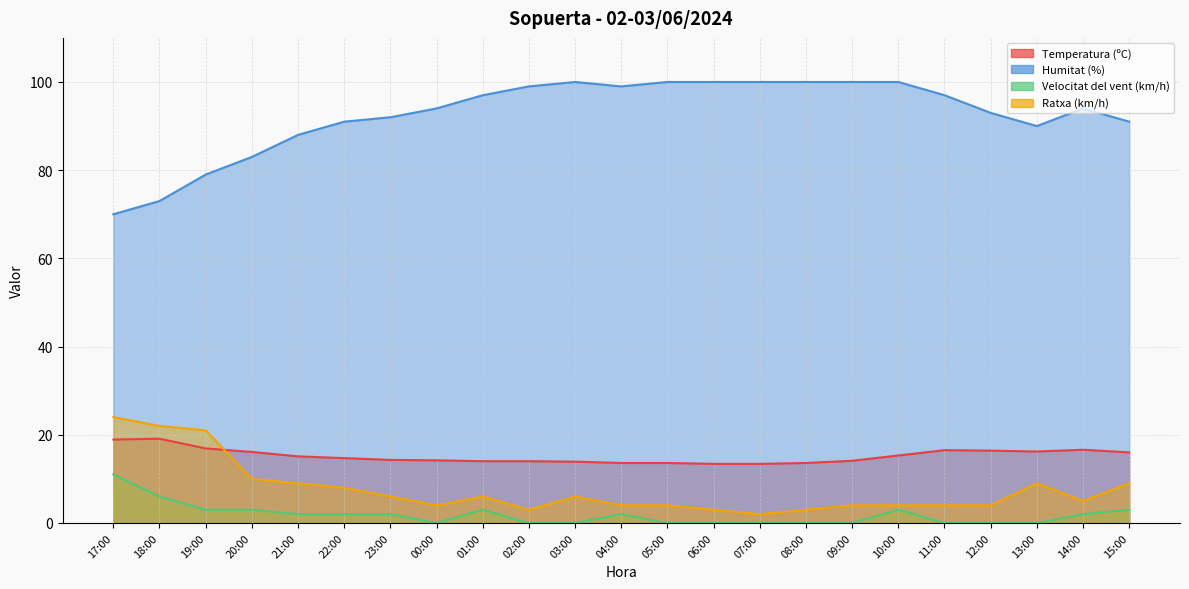

Rank the series by their maximum value, from highest to lowest.

Humitat (%), Ratxa (km/h), Temperatura (ºC), Velocitat del vent (km/h)